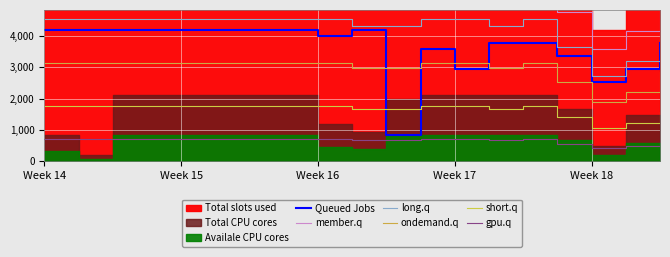

The ondemand.q series shows 1855.2 at Week 17. True or false?

False